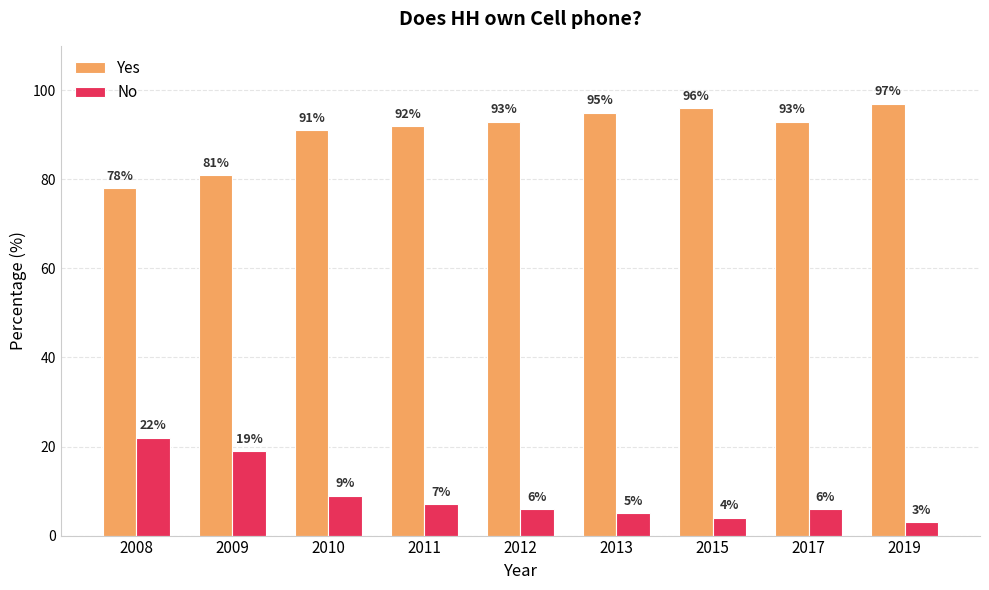

Is the value of Yes at 2008 greater than the value of No at 2015?

Yes